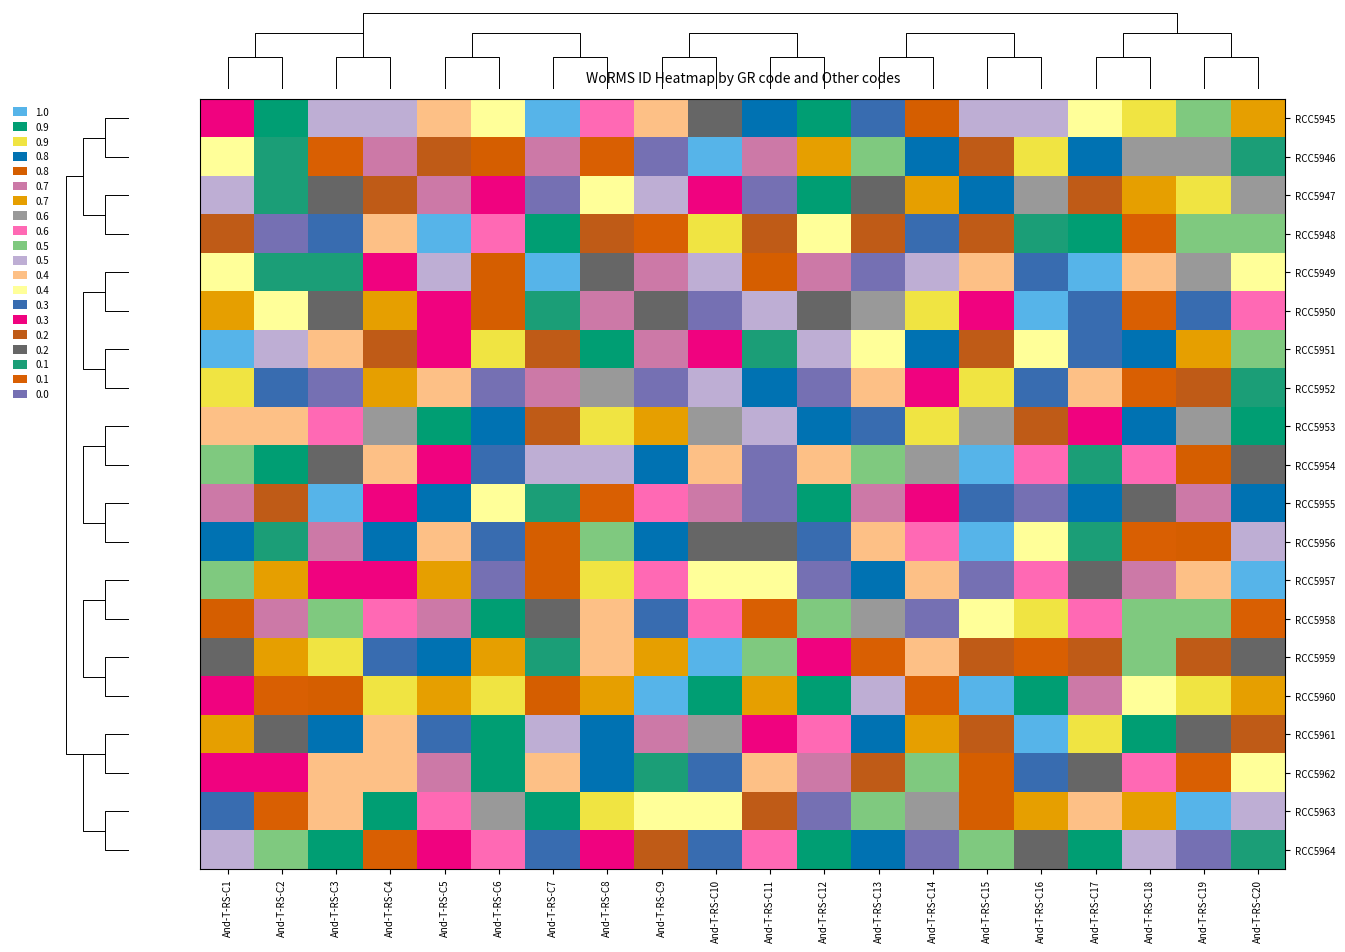

What is the greatest value displayed?

1.0